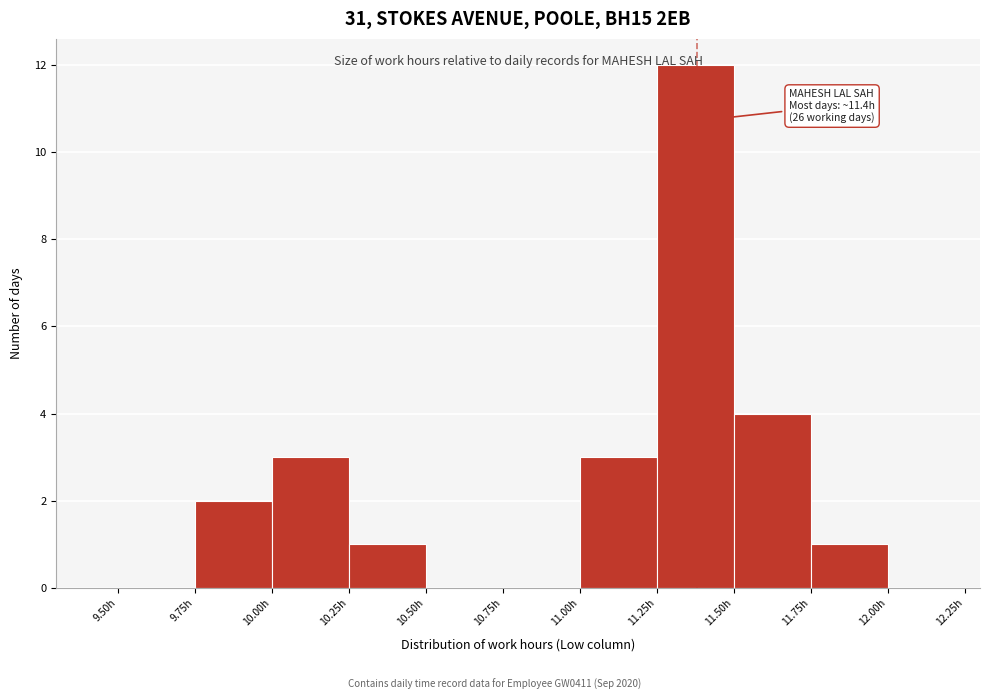

Which range on the x-axis has the tallest bar?

11.25 to 11.50